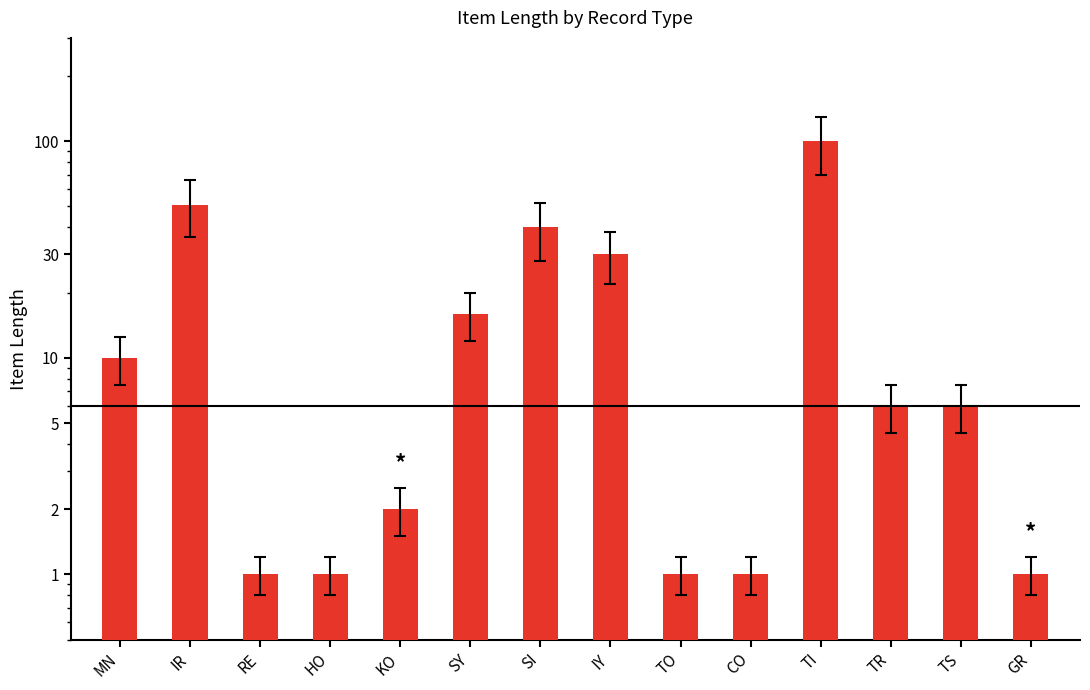

Reading left to right, extract all data points from this chart.

MN=10	IR=51	RE=1	HO=1	KO=2	SY=16	SI=40	IY=30	TO=1	CO=1	TI=100	TR=6	TS=6	GR=1